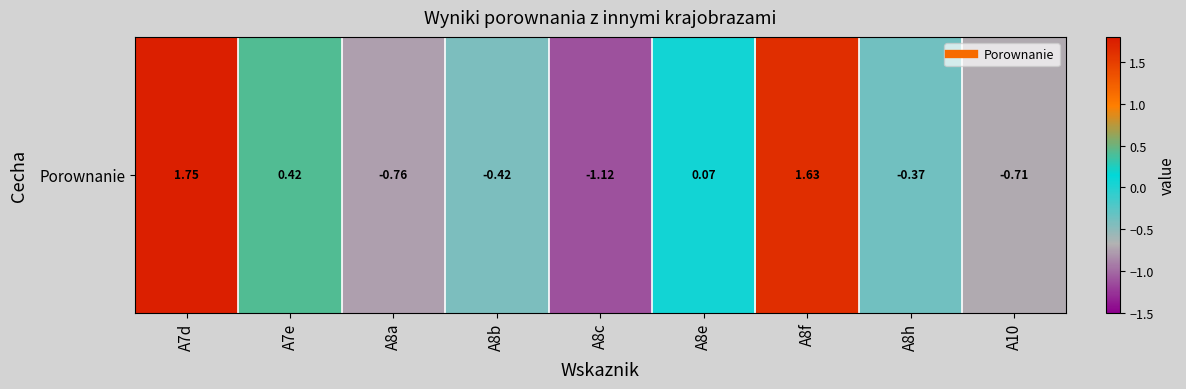

At which label is the value closest to 0?

A8e